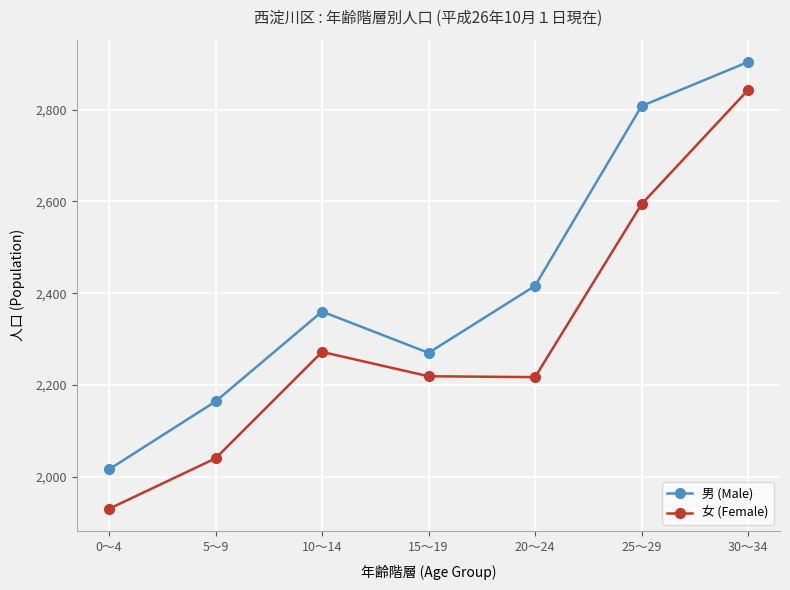

Where is 男 (Male) nearest to the value 2460?

20～24